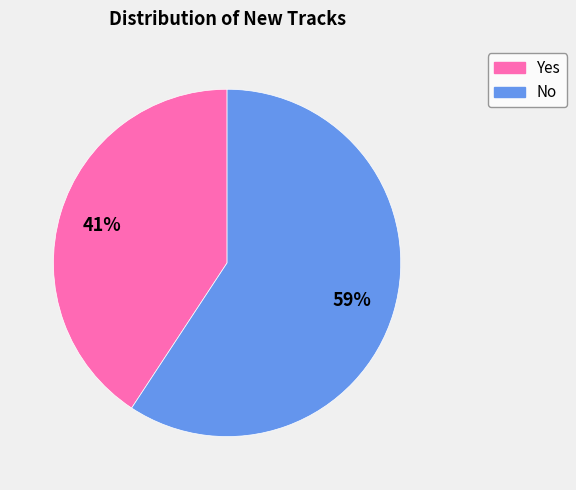

Is it true that No is 59% of the pie?

True